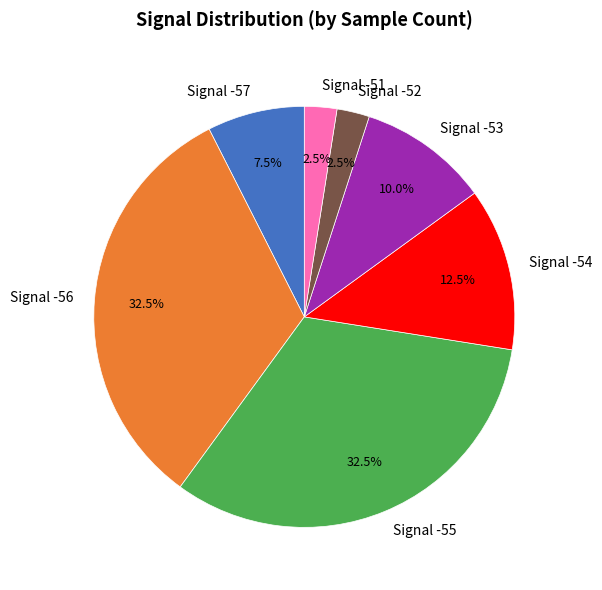

What percentage do Signal -56 and Signal -53 together represent?

42.5%